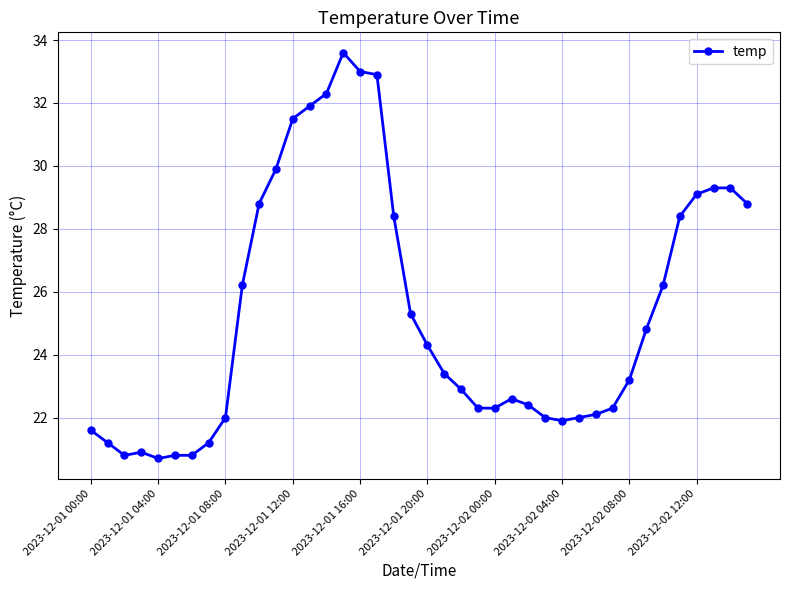

True or false: there are more than 0 points higher than both neighbors.

True